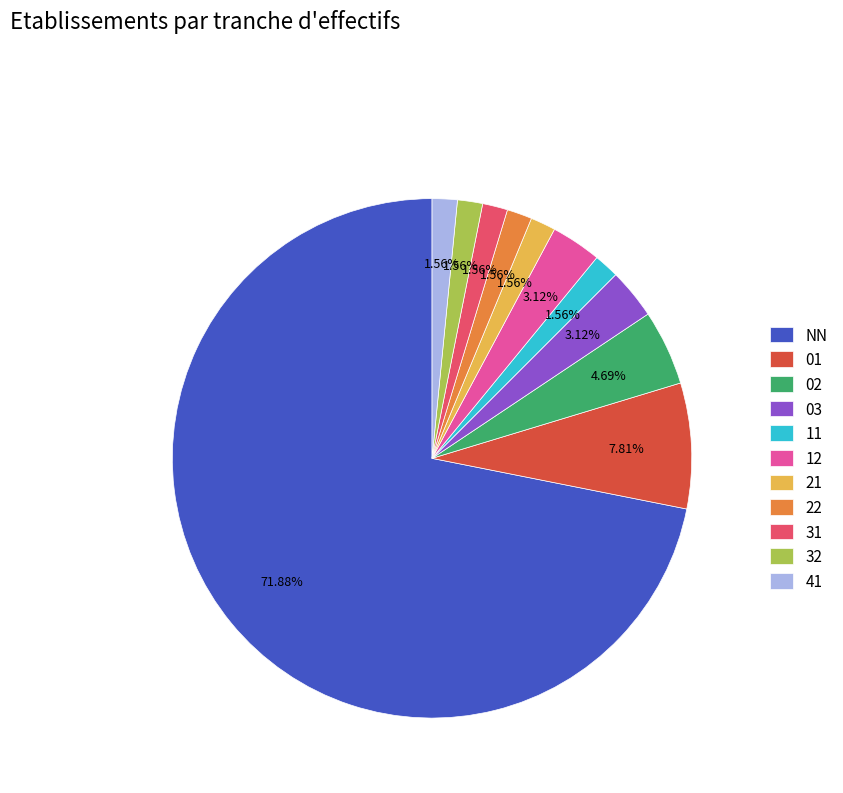

Which has a higher value, 03 or 32?

03